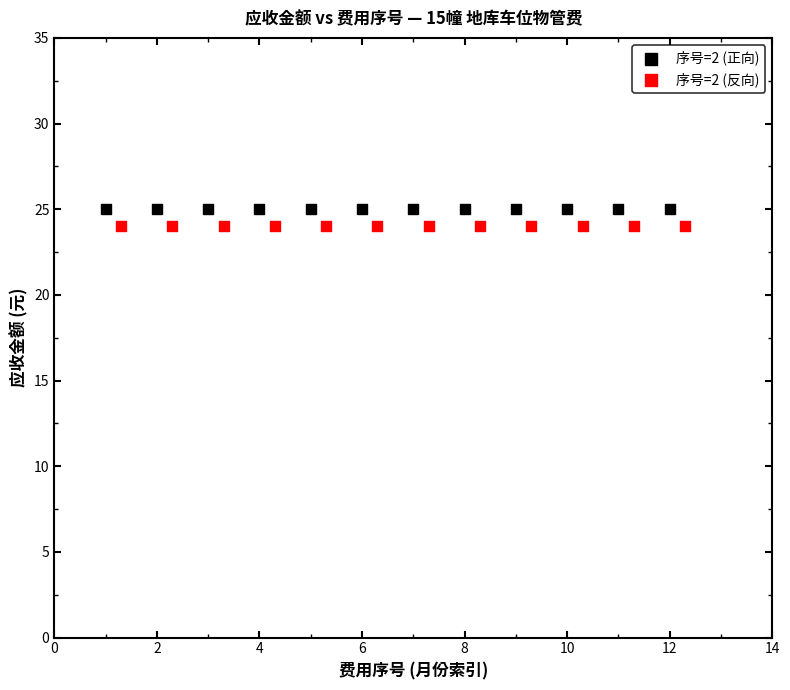

Which series reaches the minimum Y coordinate?

序号=2 (反向)